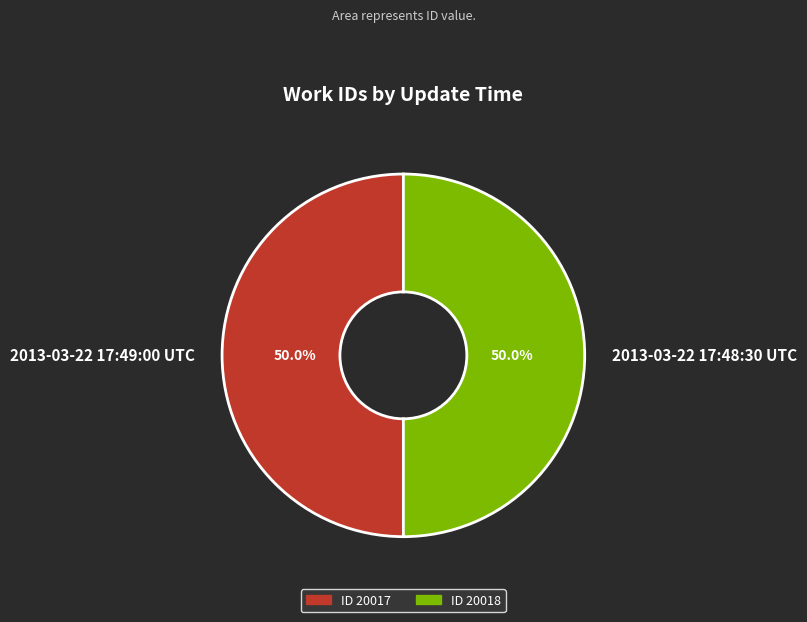

Approximately how many times larger is the value at 2013-03-22 17:49:00 UTC compared to 2013-03-22 17:48:30 UTC?

1.0